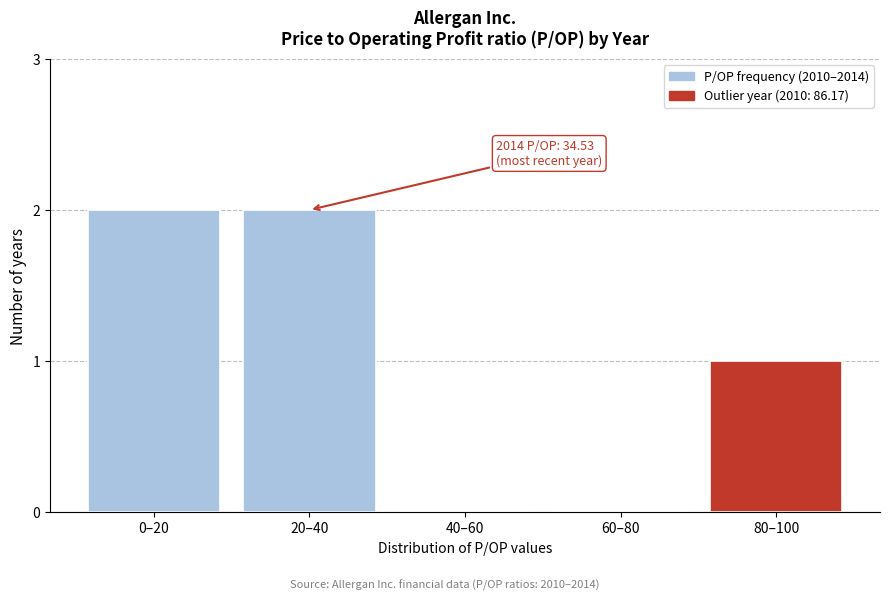

Reading left to right, what are all the values shown in this chart?

0–20=2	20–40=2	40–60=0	60–80=0	80–100=1